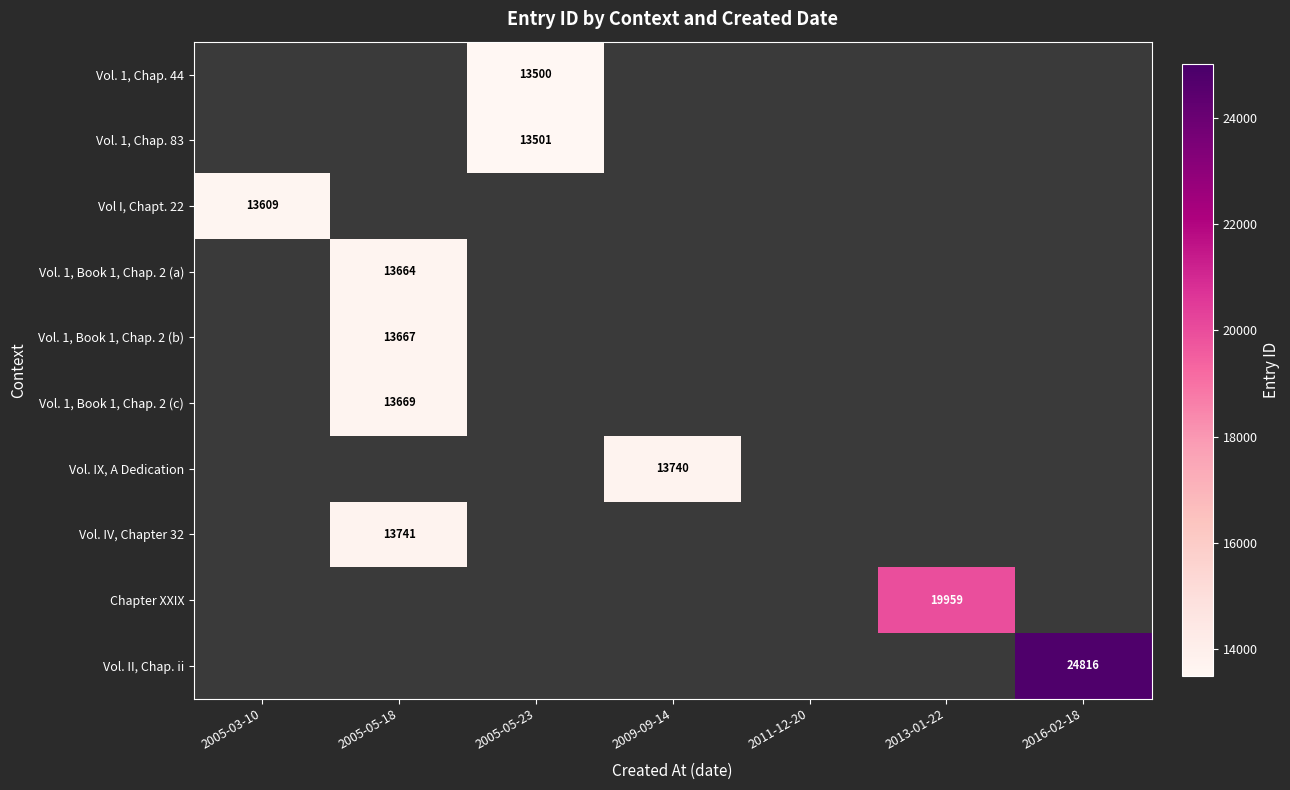

At which category does the chart reach its minimum across all series?

2005-05-23